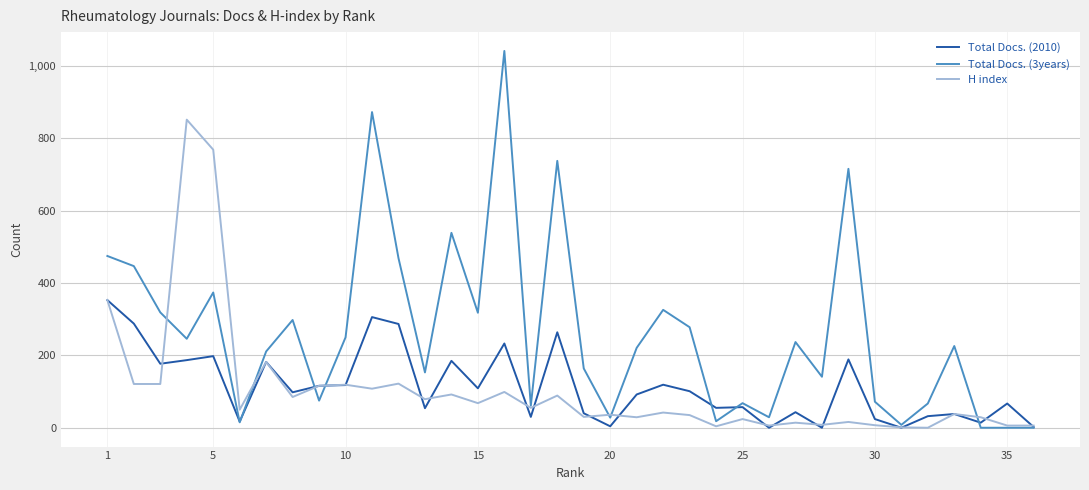

Which series has the largest range (max minus min)?

Total Docs. (3years)